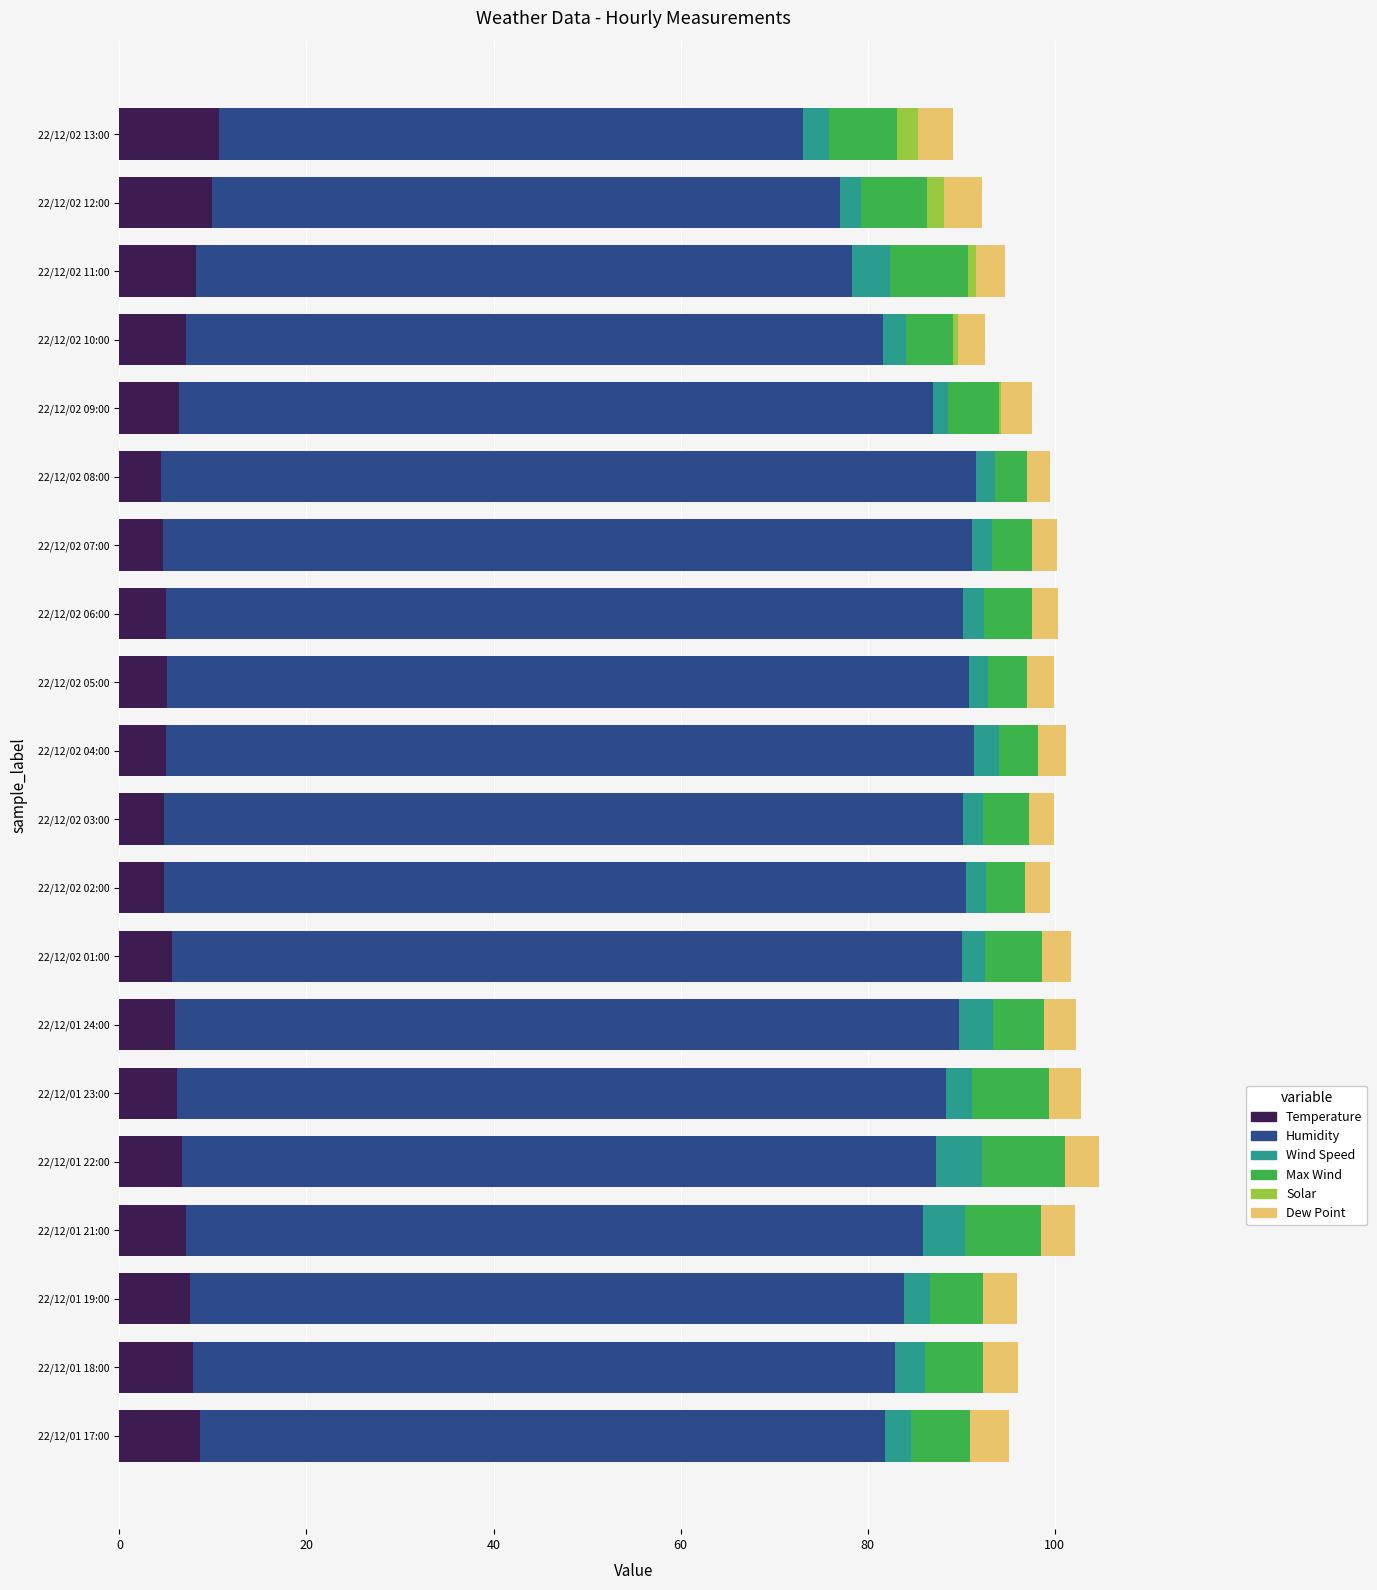

What is the total value across all series at 22/12/01 24:00?

102.3